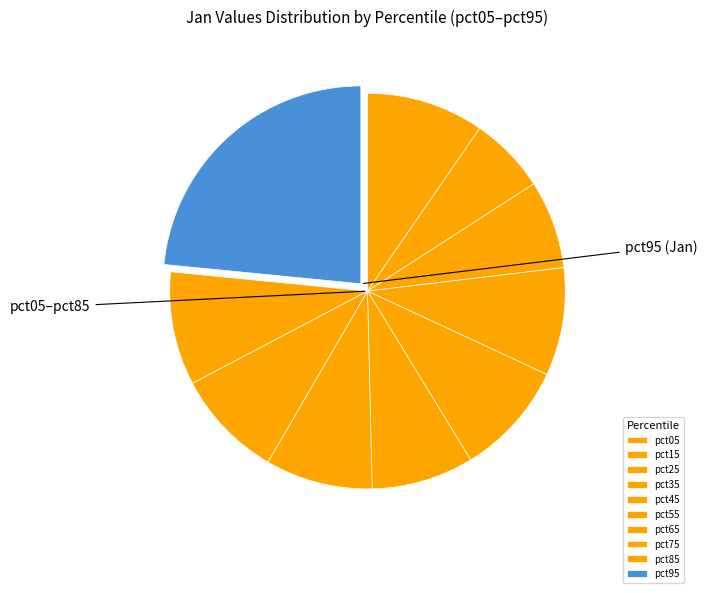

Count the number of slices in the pie.

10